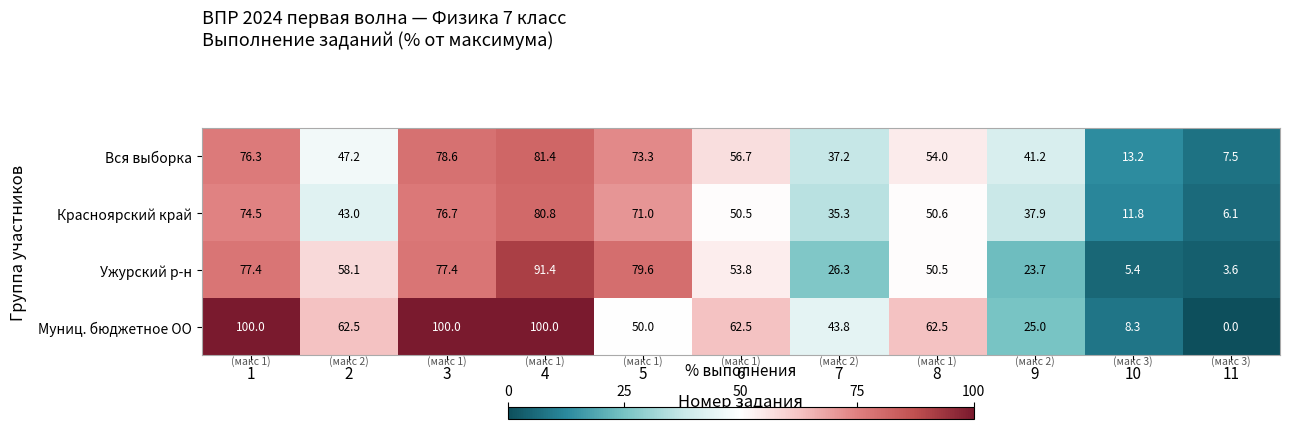

What is the difference between the highest and lowest values at 8?

12.0